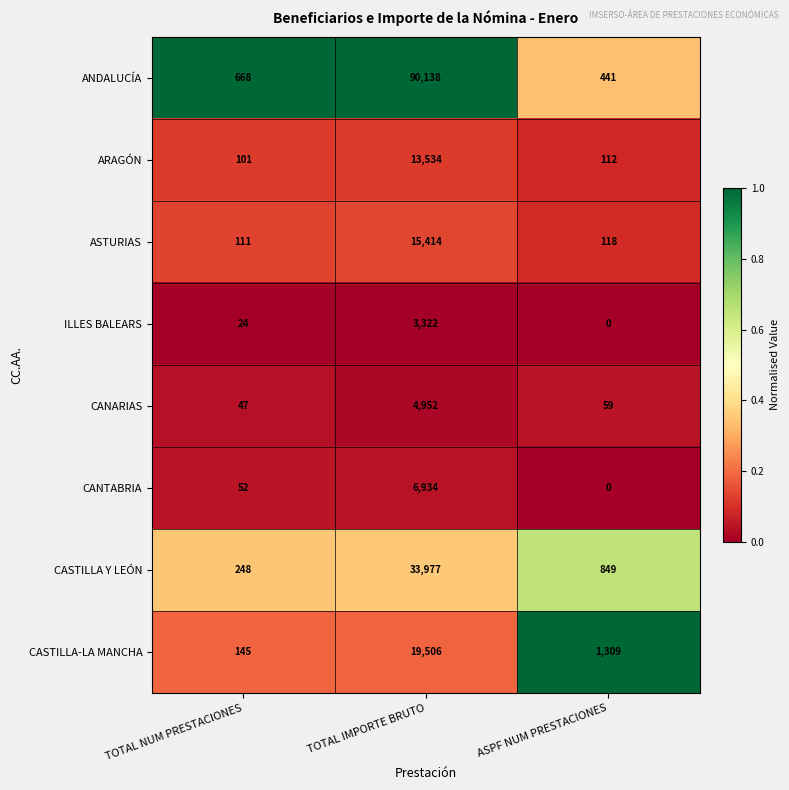

Between TOTAL NUM PRESTACIONES and ASPF NUM PRESTACIONES, which series saw the biggest shift?

CASTILLA-LA MANCHA